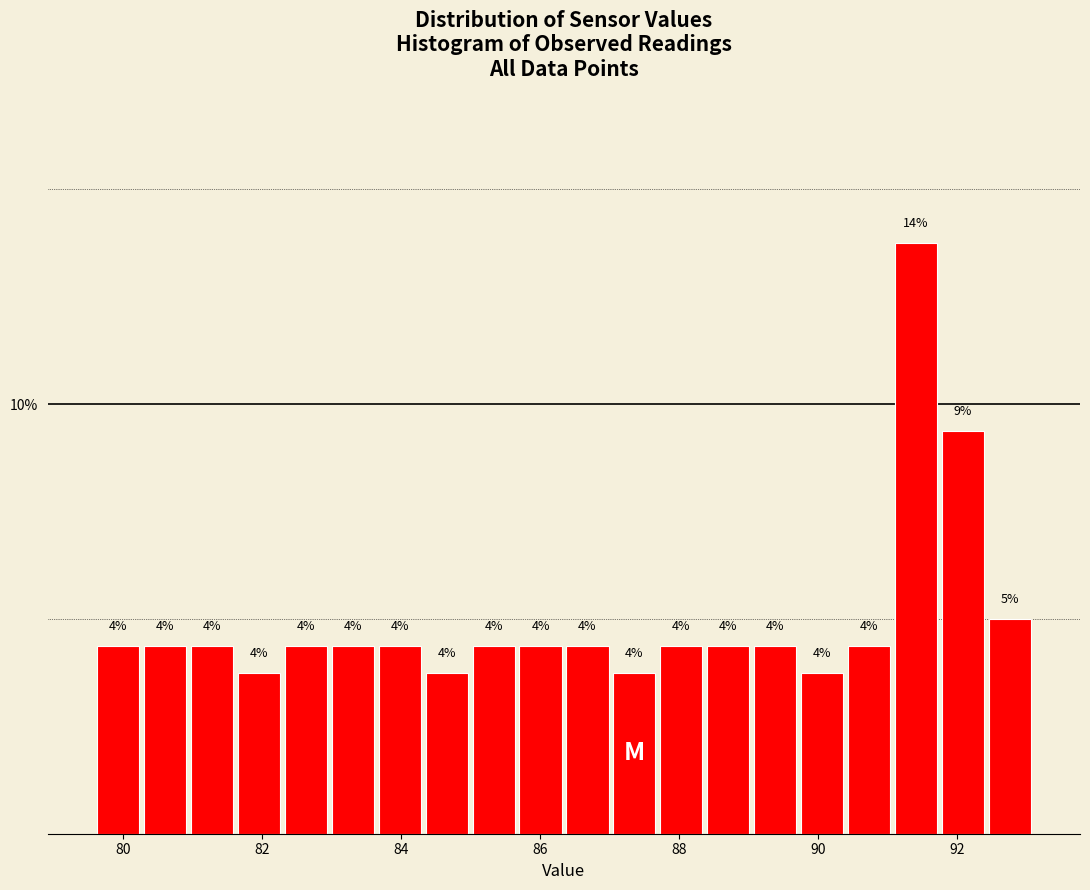

Read against the x-axis, roughly where is the centre of the tallest bar?

91.4